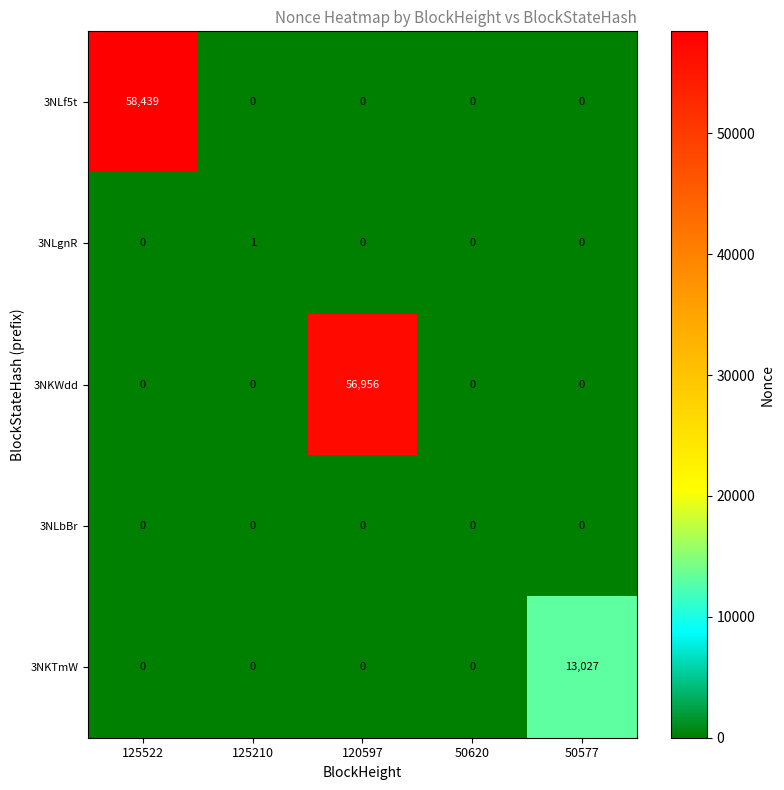

How many 3NLgnR values are between 0 and 1?

5